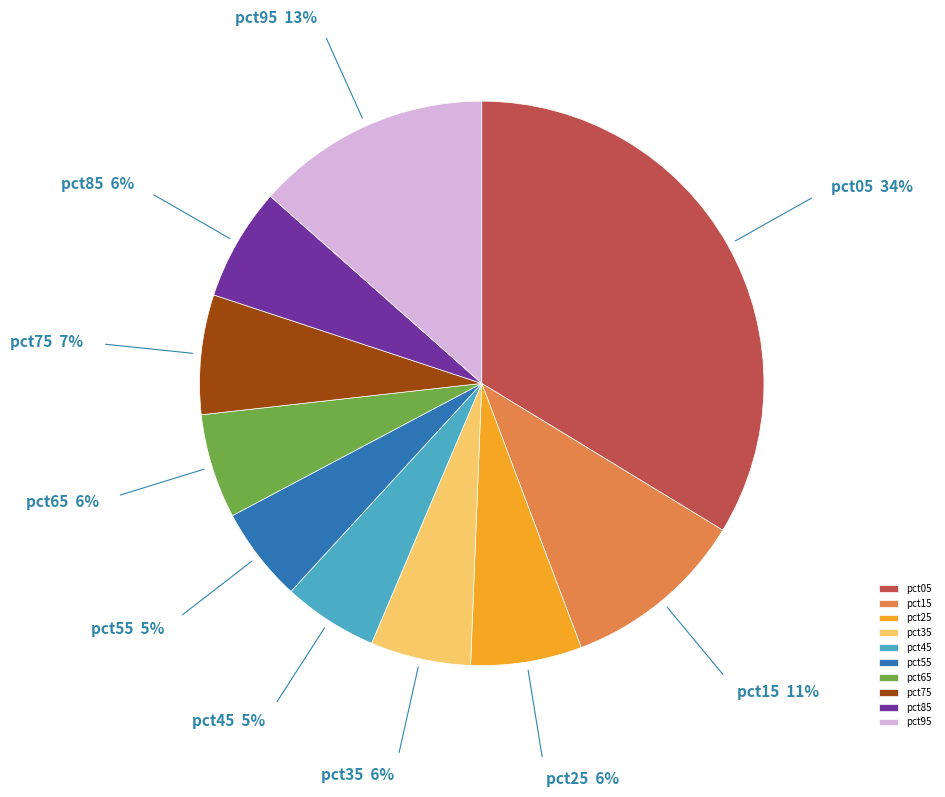

Which has a higher value, pct65 or pct55?

pct65